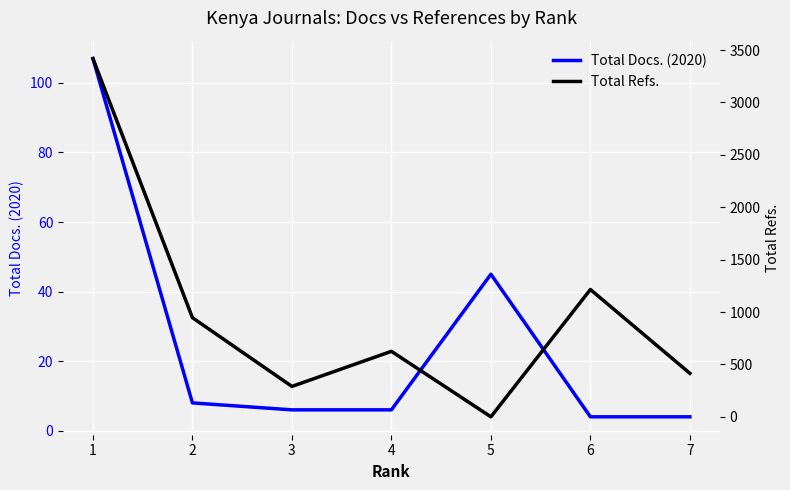

Between which two adjacent categories do Total Docs. (2020) and Total Refs. first intersect?

4 and 5